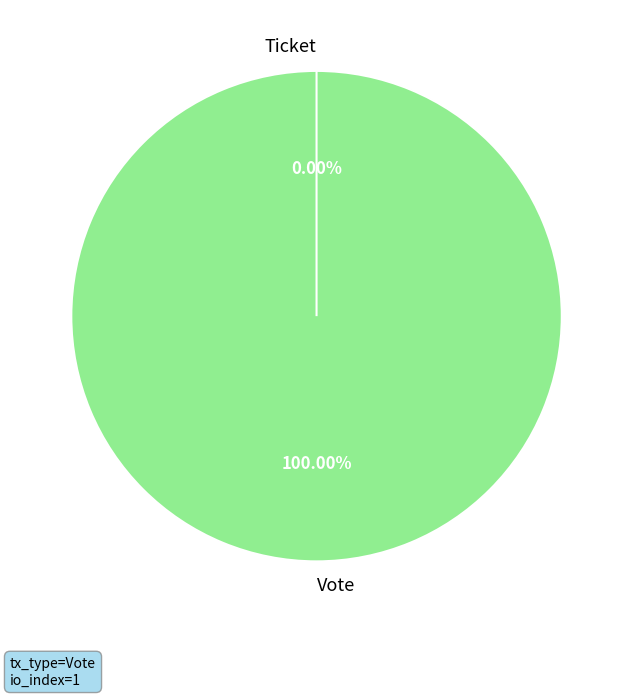

What is the change in value from Vote to Ticket?

-1